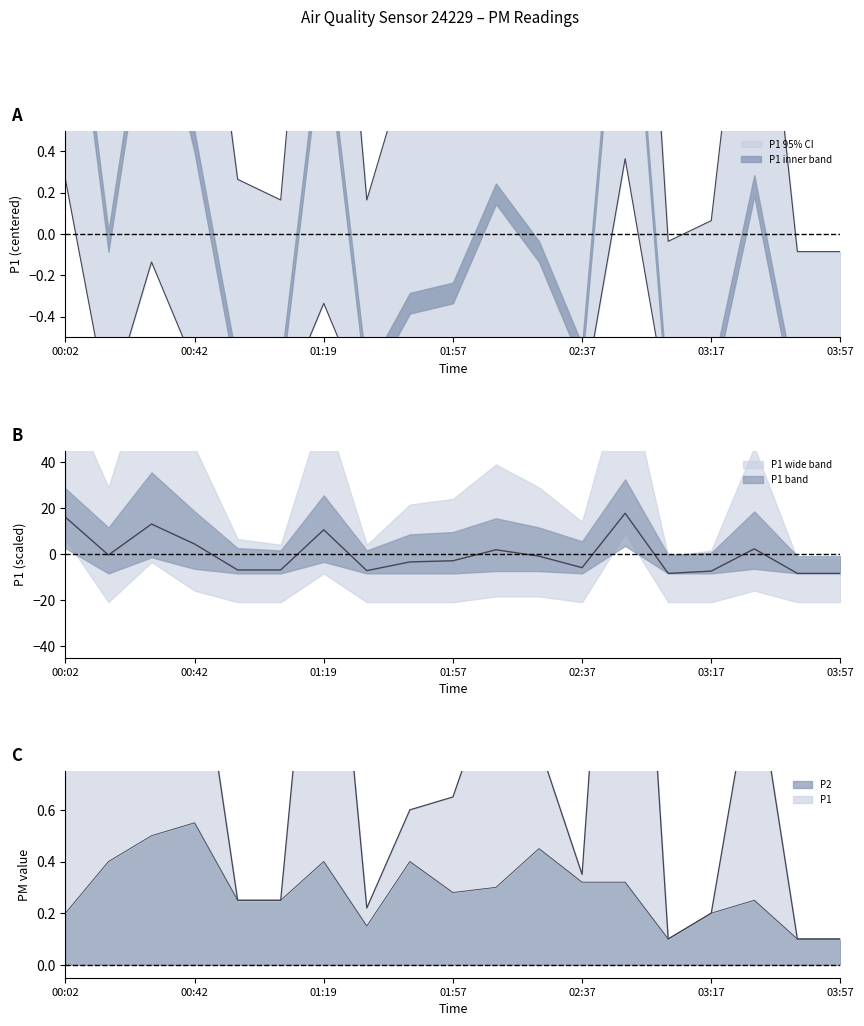

Is the value of P1_lower at 01:33 greater than the value of P1_upper at 00:02?

No